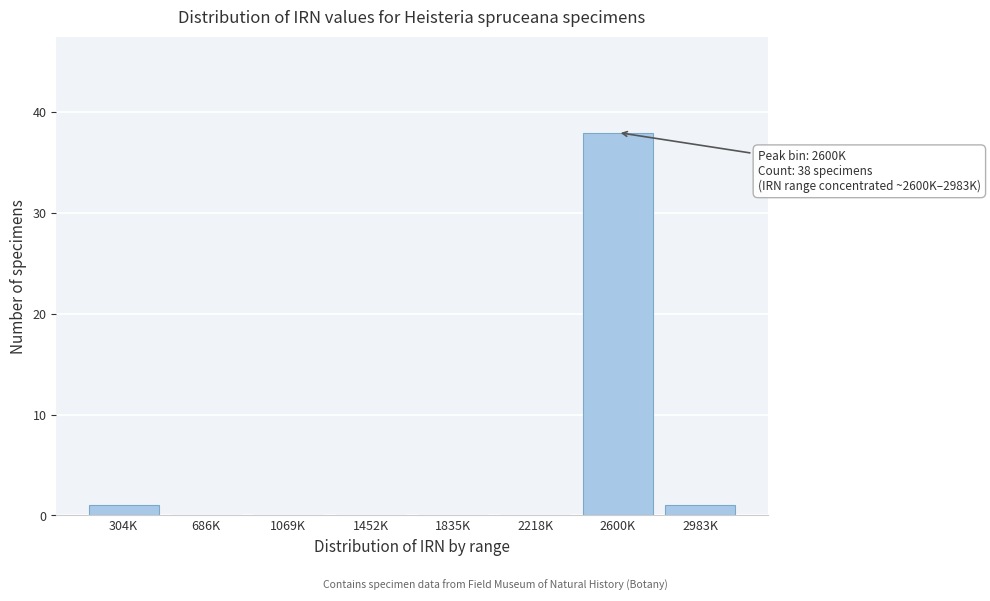

Reading left to right, extract all data points from this chart.

304K=1	686K=0	1069K=0	1452K=0	1835K=0	2218K=0	2600K=38	2983K=1